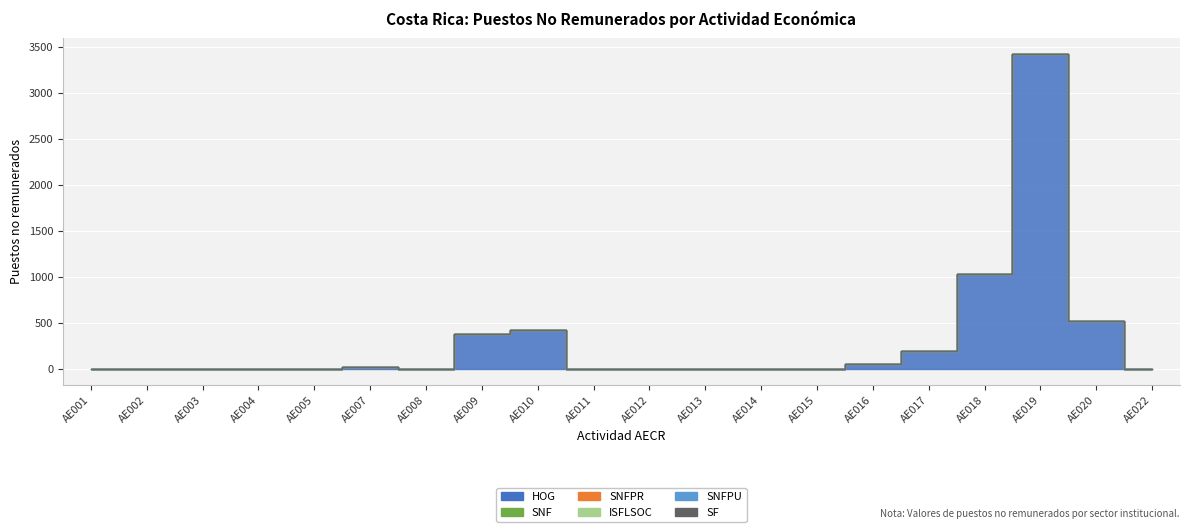

True or false: SNFPU and SNF intersect in this chart.

False